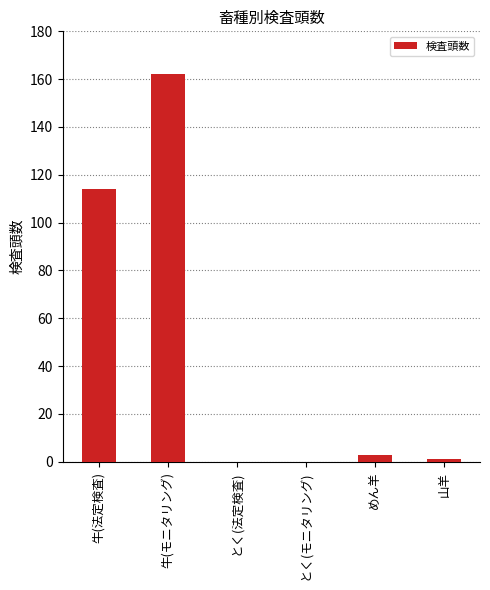

Reading left to right, what are all the values shown in this chart?

牛(法定検査)=114	牛(モニタリング)=162	とく(法定検査)=0	とく(モニタリング)=0	めん羊=3	山羊=1